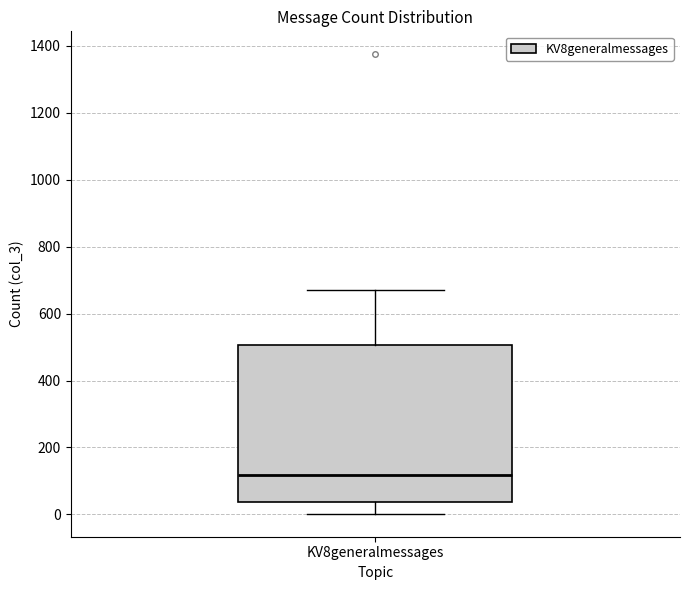

Transcribe this box plot: give where the median line is, the range the box spans, and where the two whiskers end, as read against the y-axis. The values are not printed on the chart, so give them approximately, as read against the axis.

median 120, box 40 to 500, whiskers 0 to 680